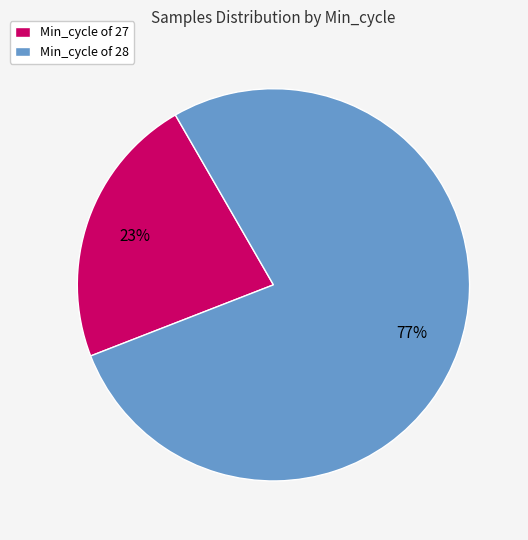

Approximately how many times larger is the value at Min_cycle of 27 compared to Min_cycle of 28?

0.3